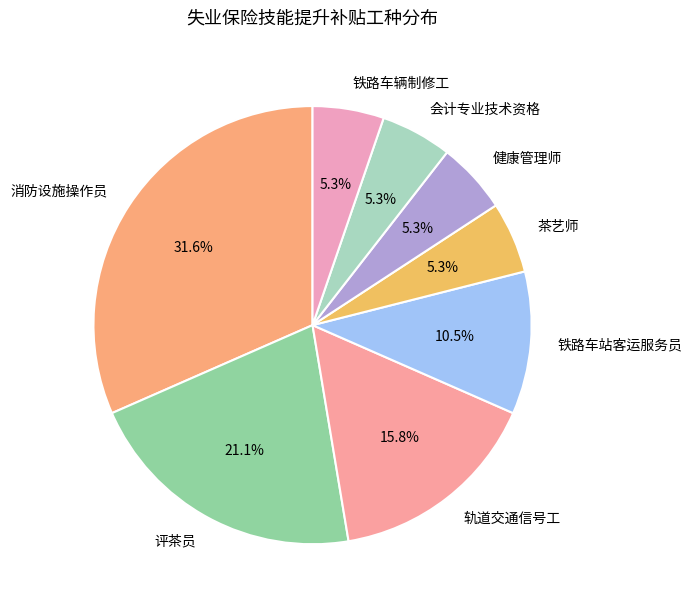

What is the largest slice in the pie chart?

消防设施操作员